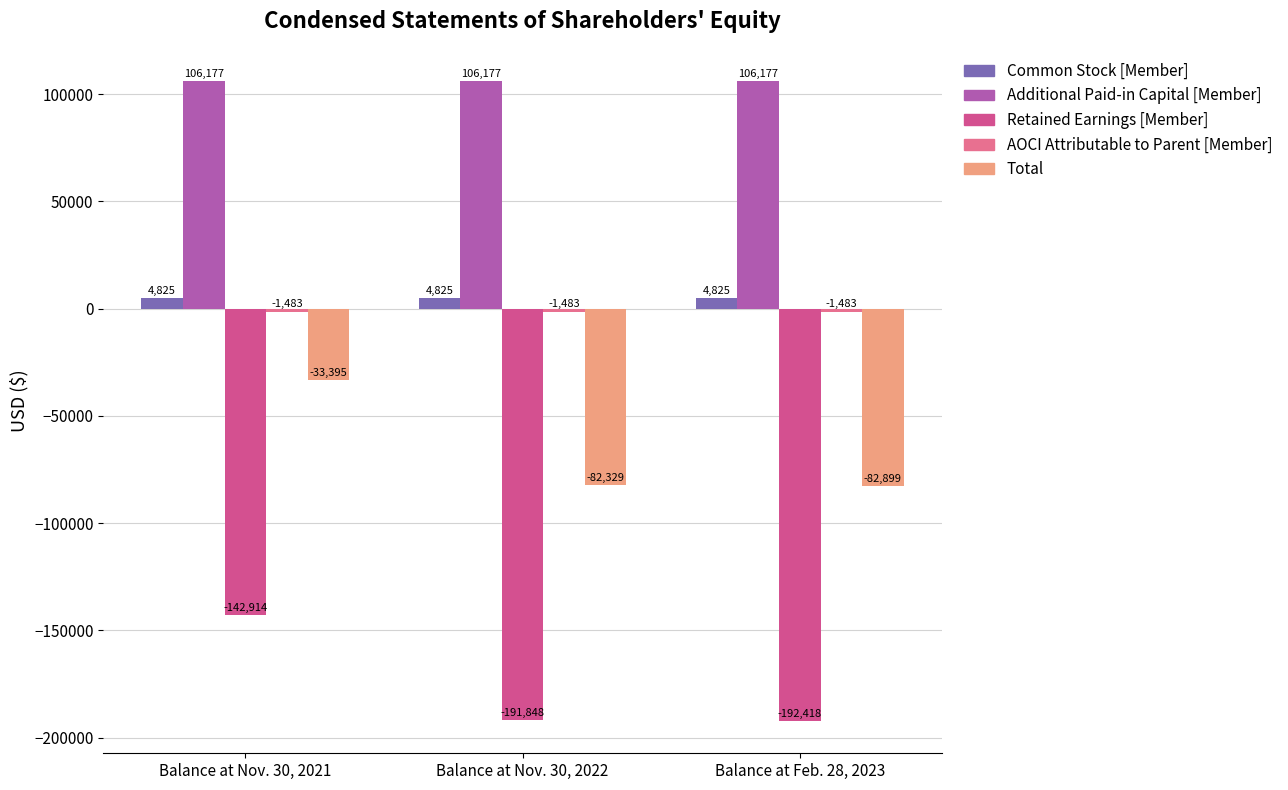

What is the sum of the Common Stock [Member] values at Balance at Nov. 30, 2021 and Balance at Nov. 30, 2022?

9650